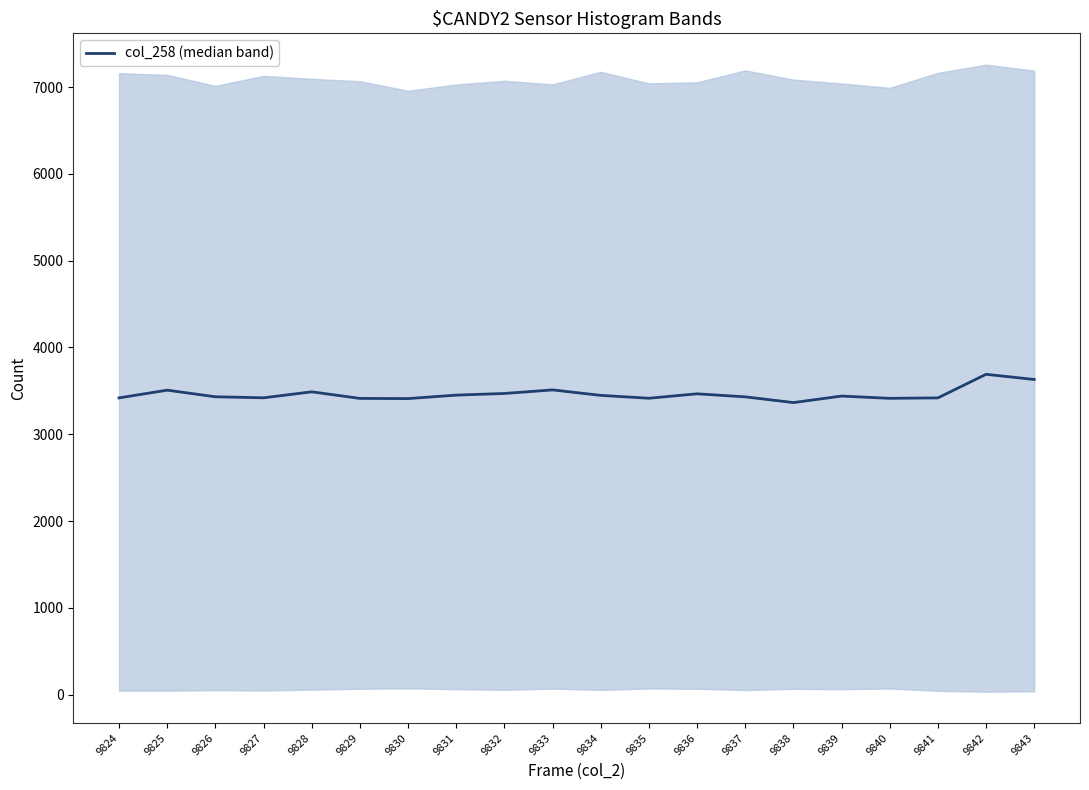

What is the sum of the values at 9833 and 9834?

6959